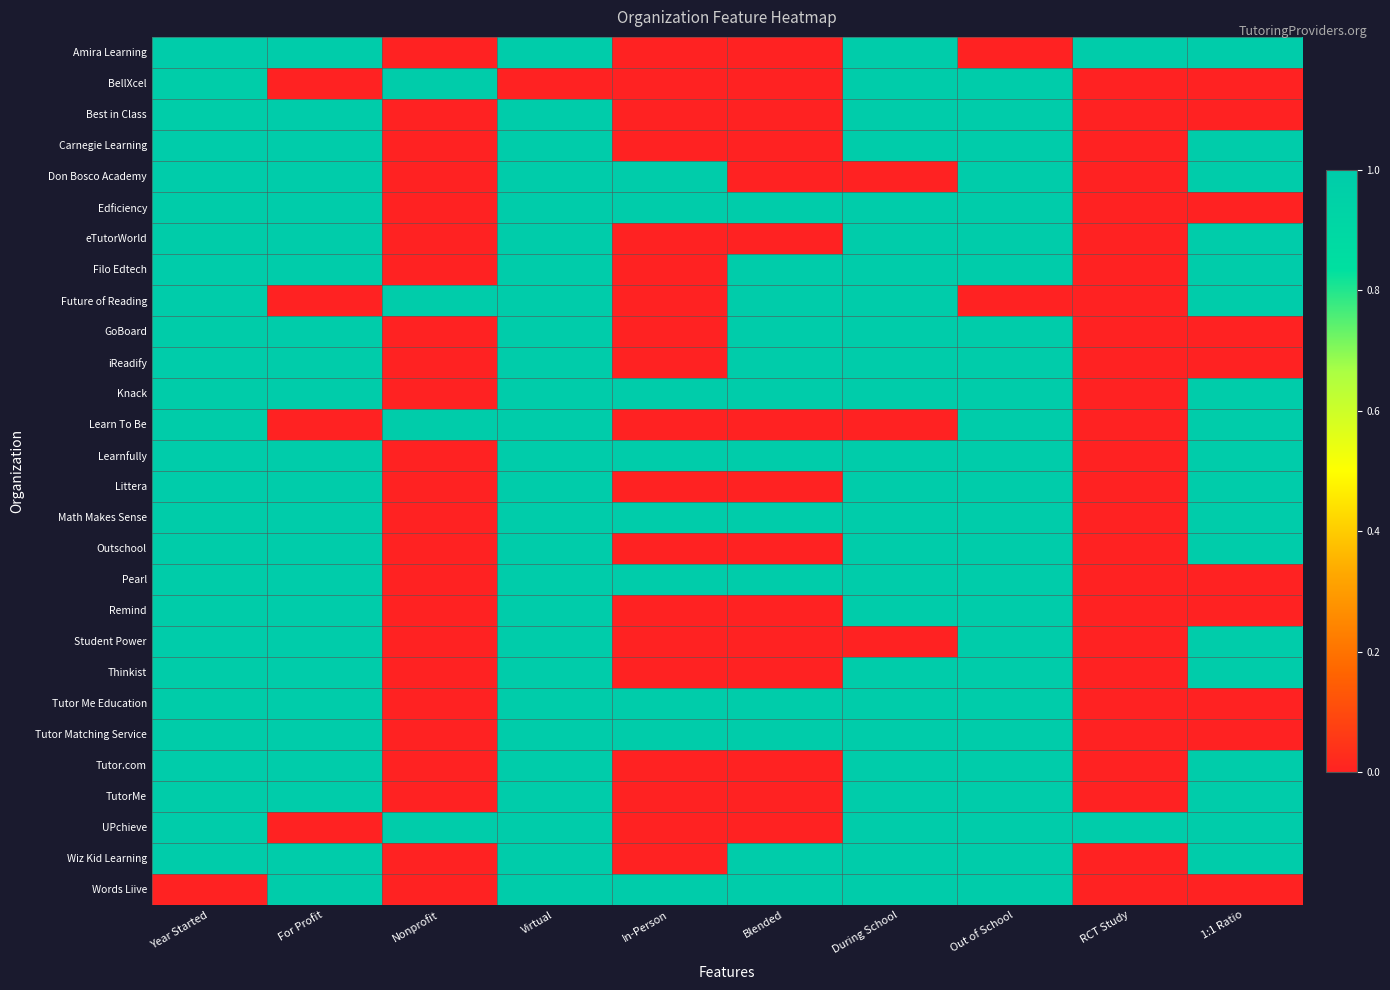

At how many categories does at least one series exceed 0?

10